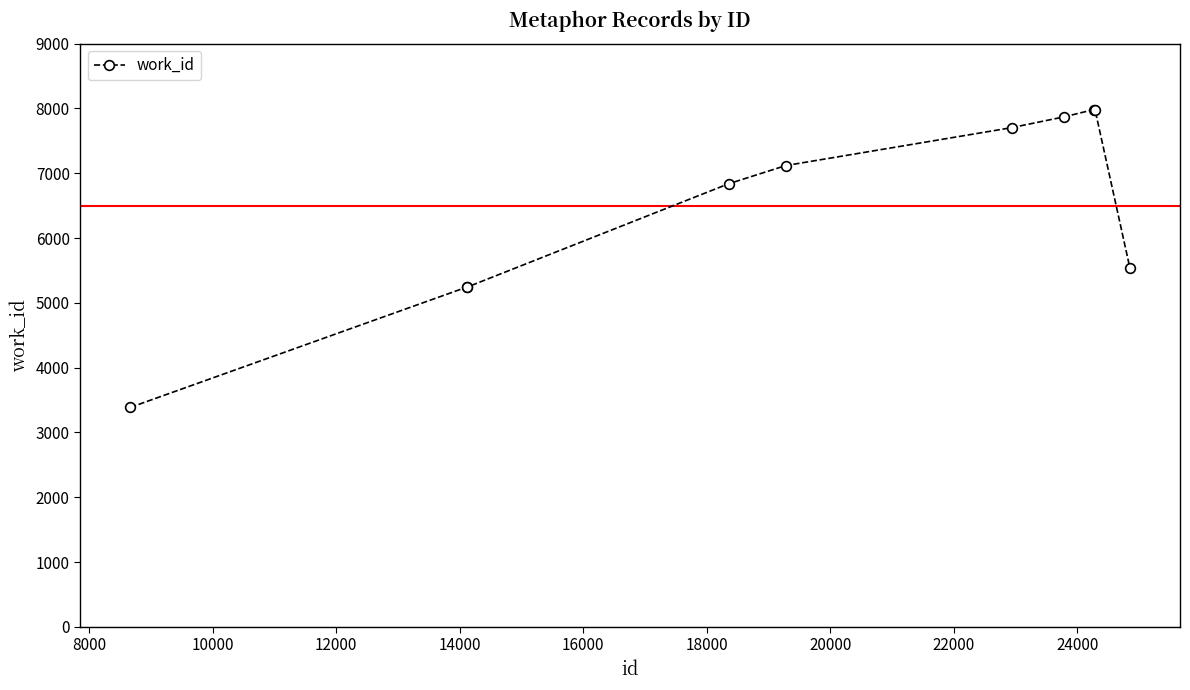

What is the smallest value displayed?

3386